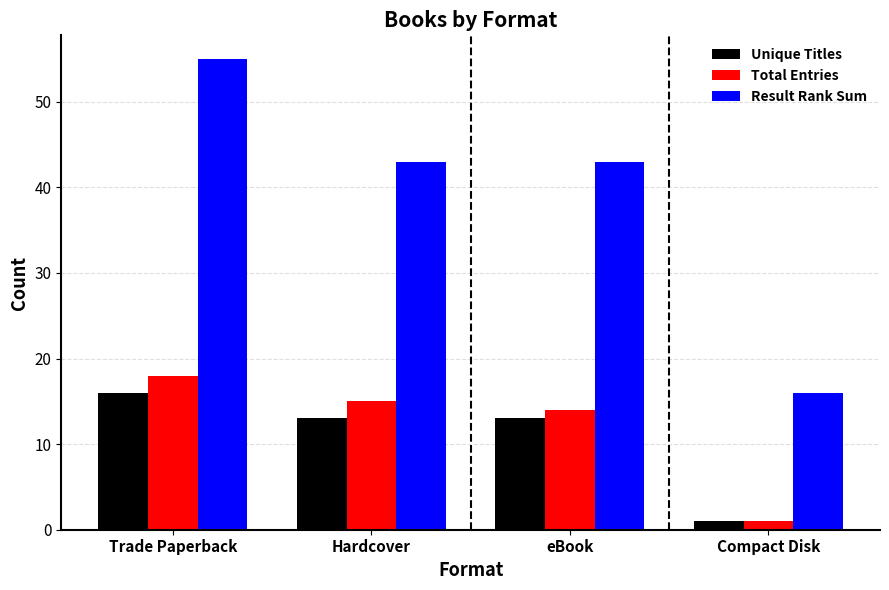

At how many categories does at least one series exceed 49?

1